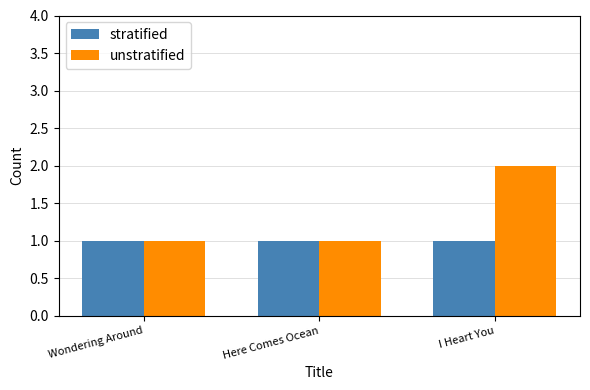

What are all the series names shown in the legend?

stratified, unstratified